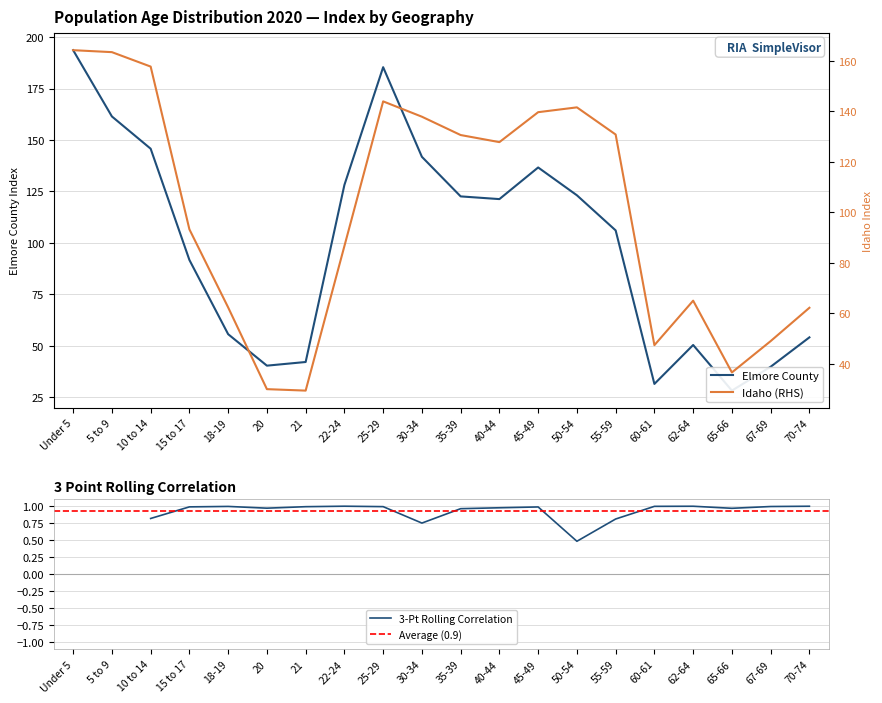

What is the value of the Elmore County point at the 1st from the left?

193.6